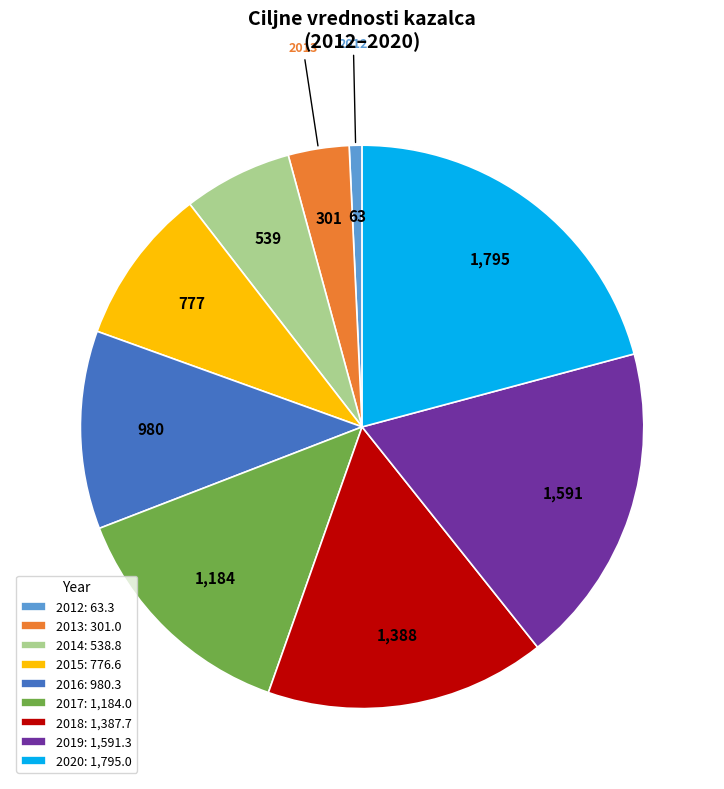

Does any single category account for the majority?

No